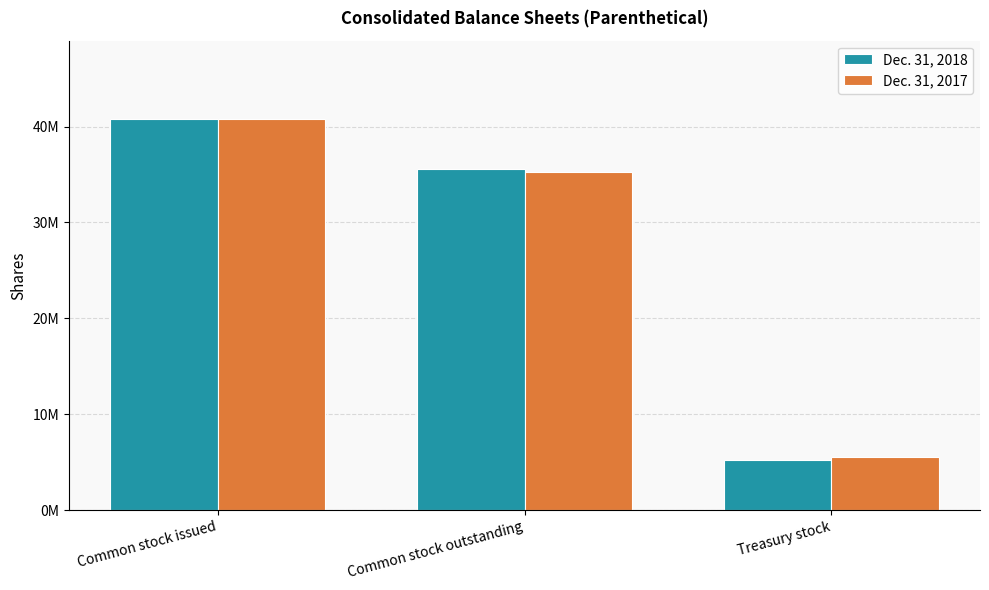

What is the lowest value of the Dec. 31, 2018 series?

5205150